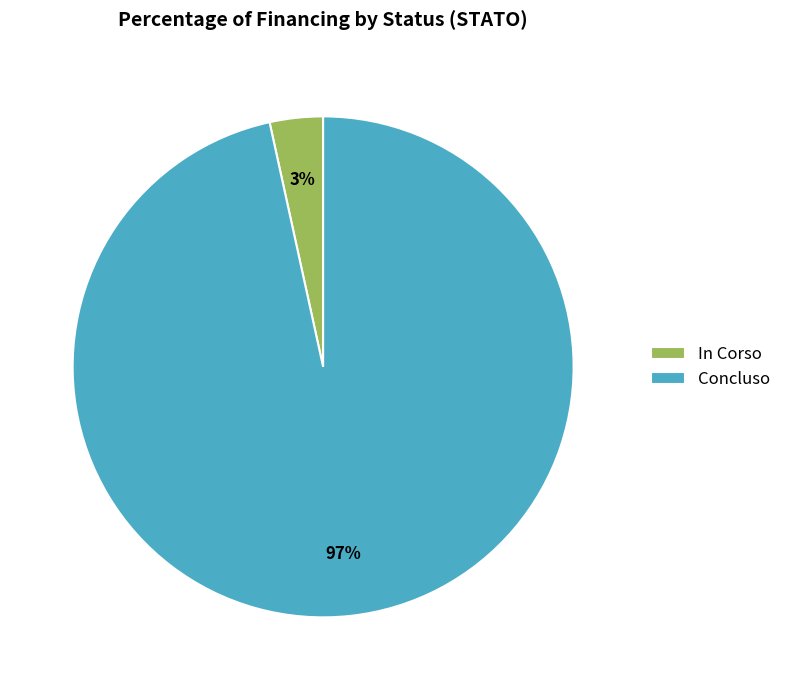

Count the number of slices in the pie.

2